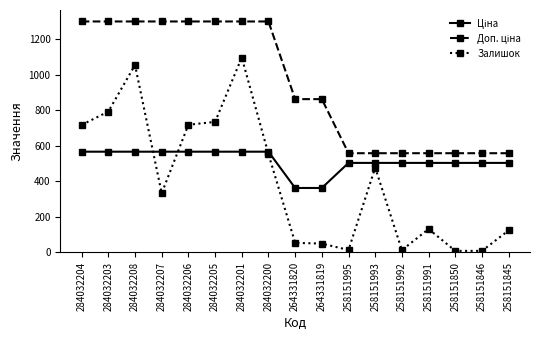

What is the total value across all series at 284032205?

2599.1